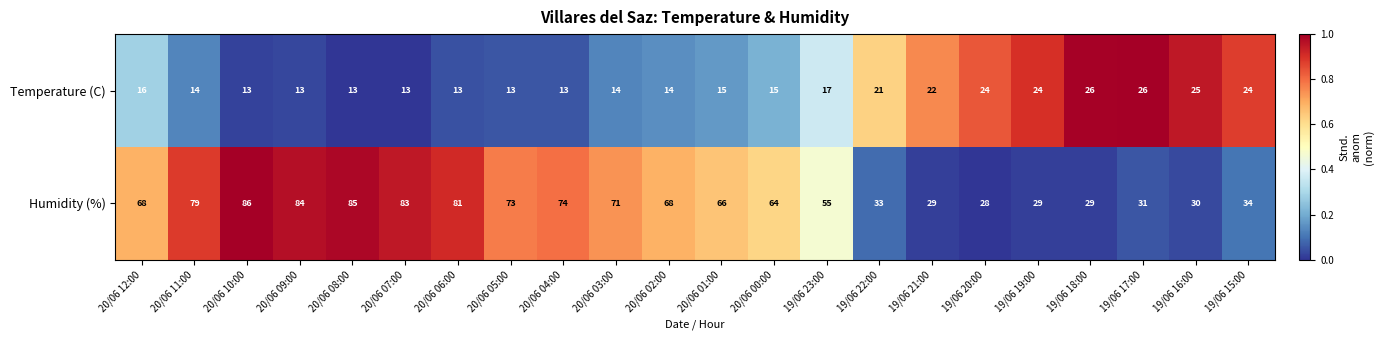

What is the difference between the second highest and second lowest values in the Temperature (C) series?

13